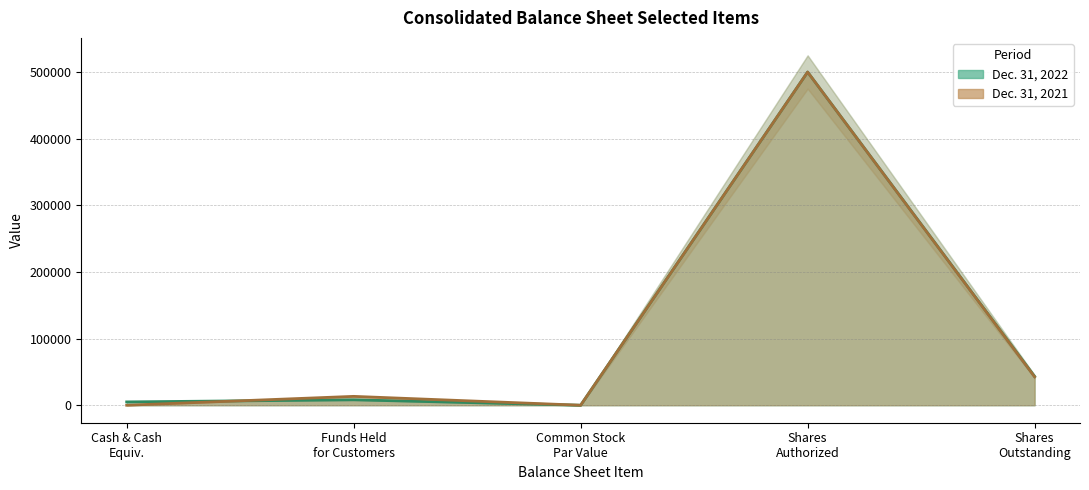

True or false: Dec. 31, 2022 and Dec. 31, 2021 cross at least once.

True